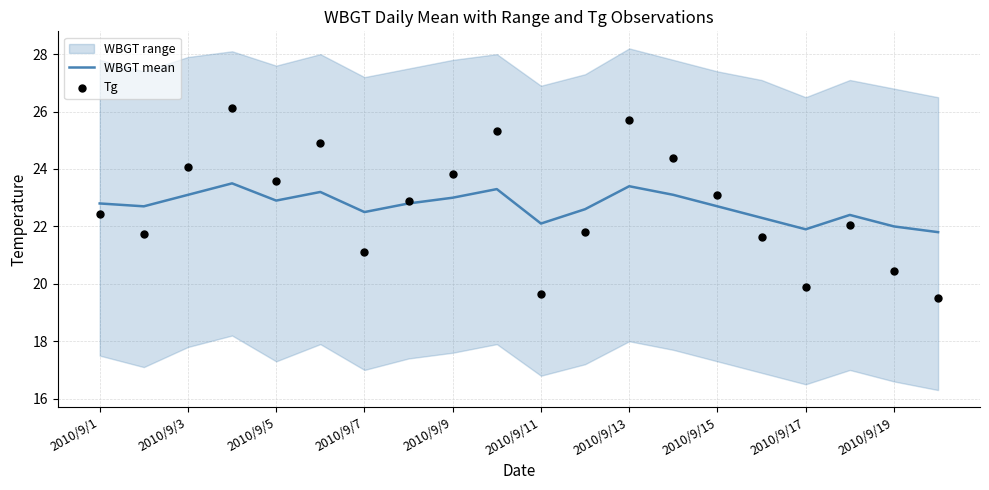

Which series has the largest Y range (max minus min)?

Tg